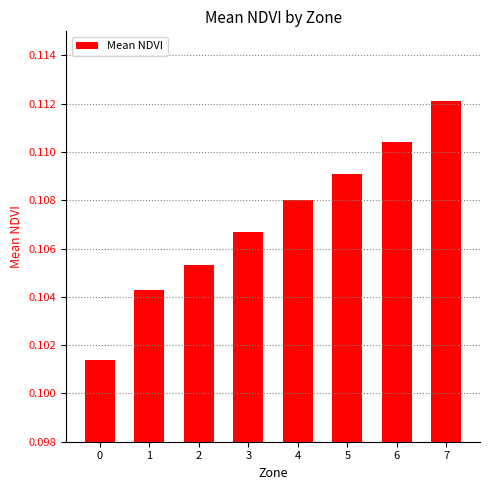

Rank the categories by value from highest to lowest.

7, 6, 5, 4, 3, 2, 1, 0